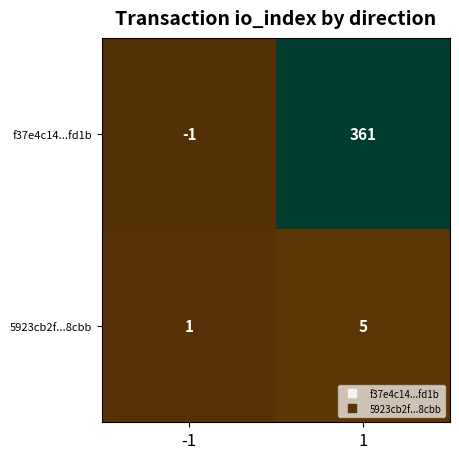

List the series in order of their overall mean, highest first.

f37e4c14...fd1b, 5923cb2f...8cbb